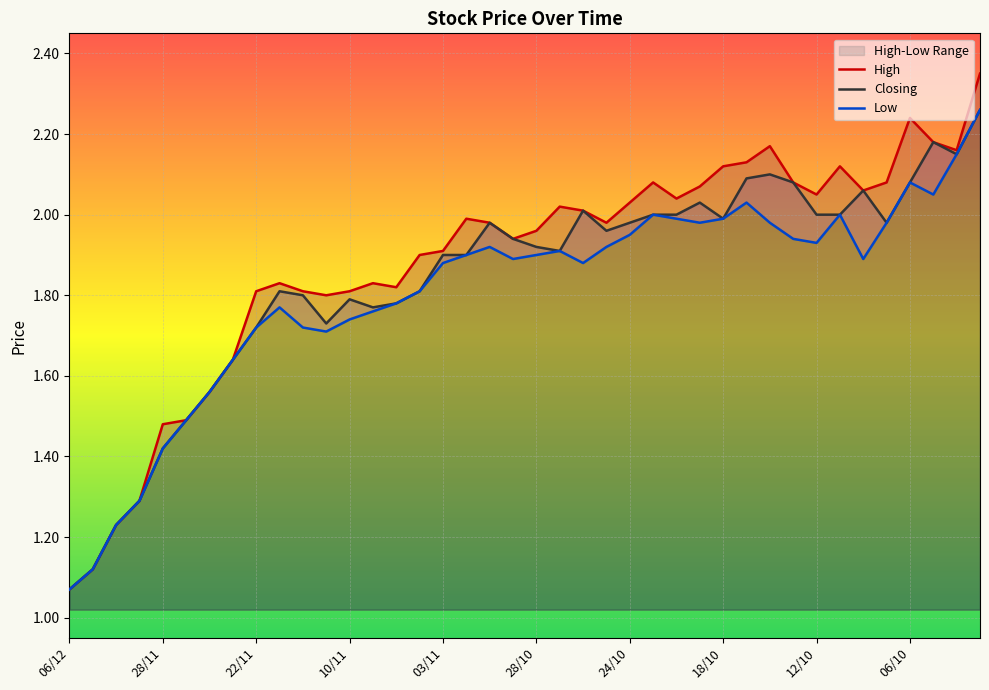

What is the average value of the Low series?

1.8